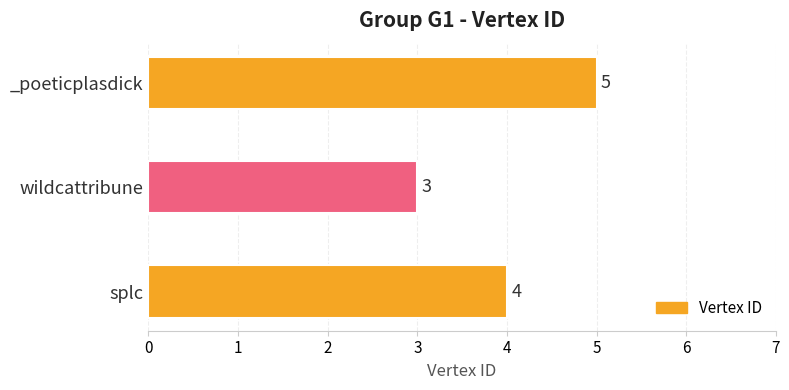

What is the ratio of the value at splc to the value at _poeticplasdick?

0.8